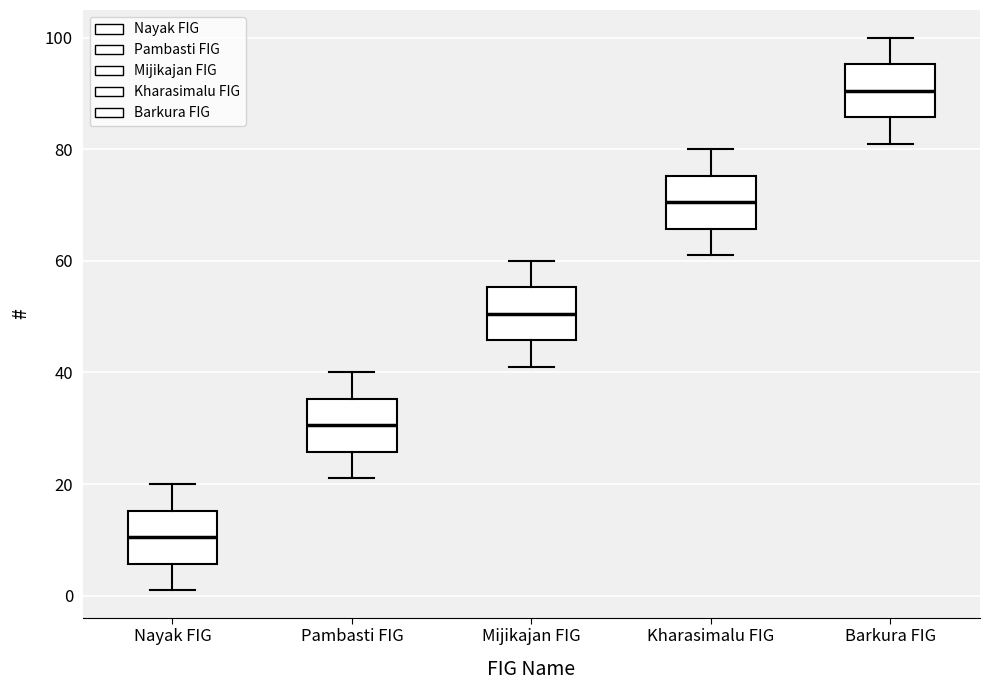

Reading left to right, read every box against the y-axis: the position of its median line, the range the box covers, and the ends of its whiskers. The values are not printed on the chart, so give them approximately, as read against the axis.

Nayak FIG: median 10, box 6 to 16, whiskers 2 to 20
Pambasti FIG: median 30, box 26 to 36, whiskers 22 to 40
Mijikajan FIG: median 50, box 46 to 56, whiskers 42 to 60
Kharasimalu FIG: median 70, box 66 to 76, whiskers 62 to 80
Barkura FIG: median 90, box 86 to 96, whiskers 82 to 100